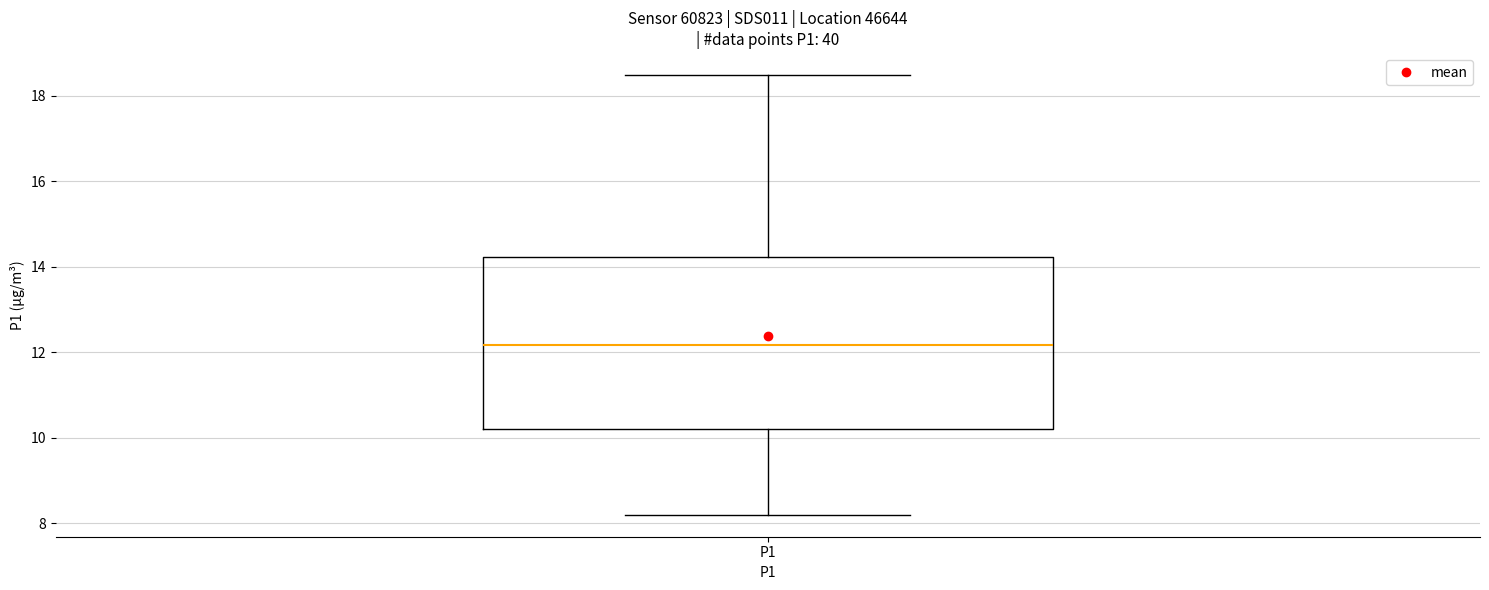

Transcribe this box plot: give where the median line is, the range the box spans, and where the two whiskers end, as read against the y-axis. The values are not printed on the chart, so give them approximately, as read against the axis.

median 12.2, box 10.2 to 14.2, whiskers 8.2 to 18.4